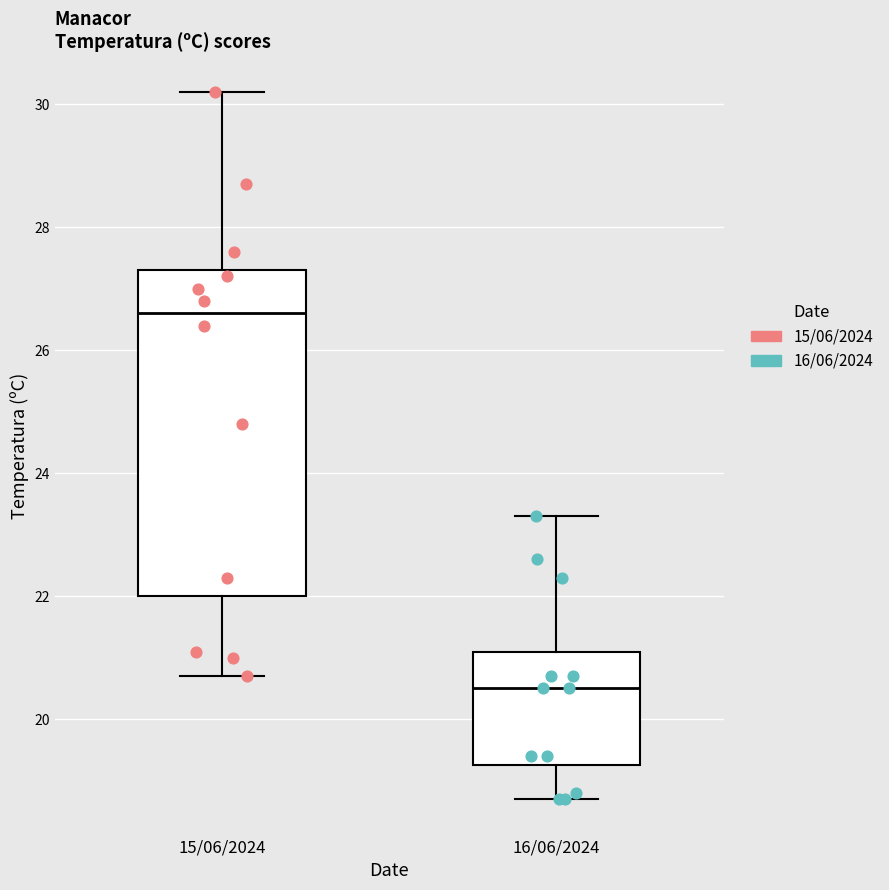

Reading left to right, transcribe this box plot: for each box, give where its median line is, the range the box spans, and where its two whiskers end, as read against the y-axis. The values are not printed on the chart, so give them approximately, as read against the axis.

15/06/2024: median 26.6, box 22.0 to 27.4, whiskers 20.8 to 30.2
16/06/2024: median 20.6, box 19.2 to 21.2, whiskers 18.8 to 23.4